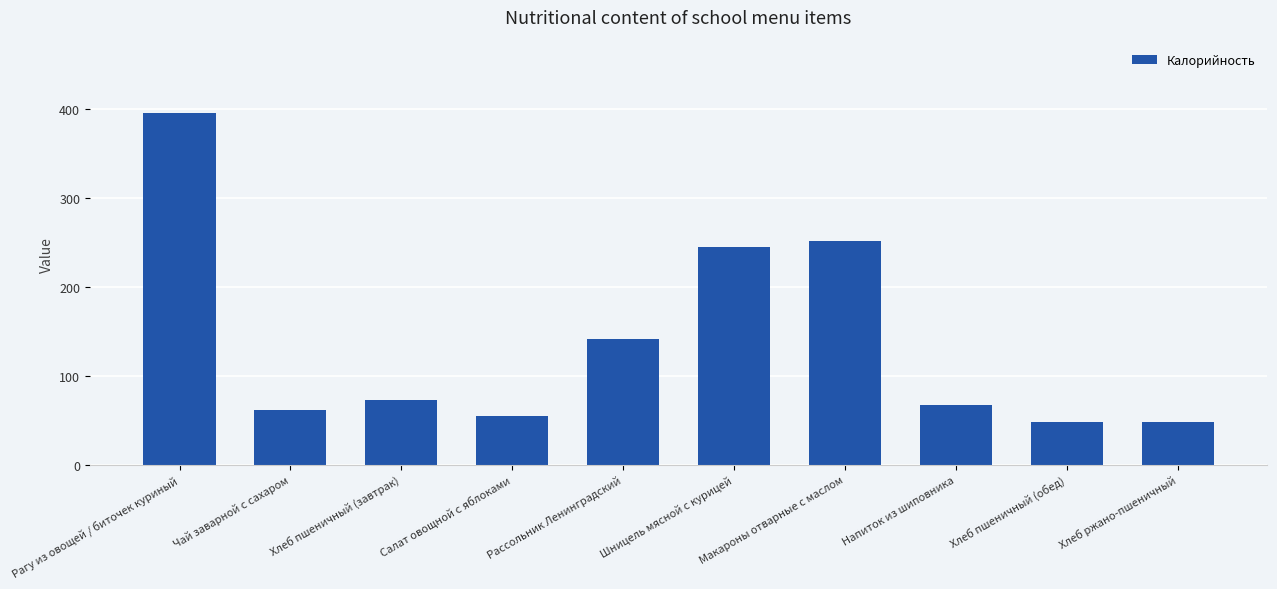

What is the label of the 2nd bar from the right?

Хлеб пшеничный (обед)